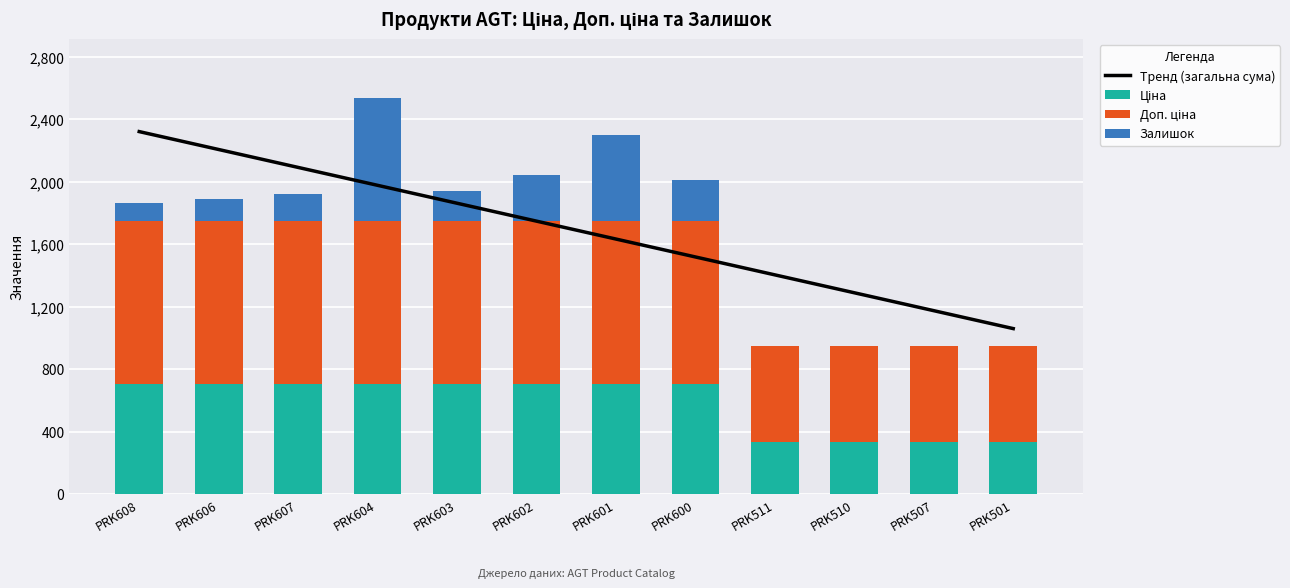

At which category does the chart reach its minimum across all series?

PRK511